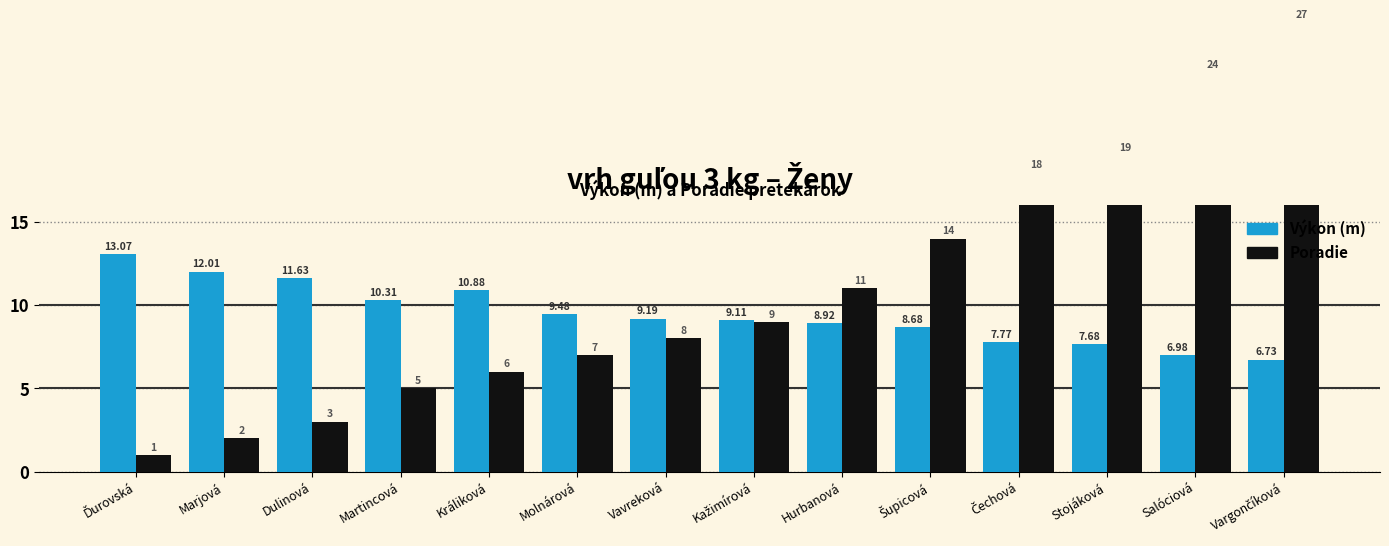

What are all the series names shown in the legend?

Výkon (m), Poradie